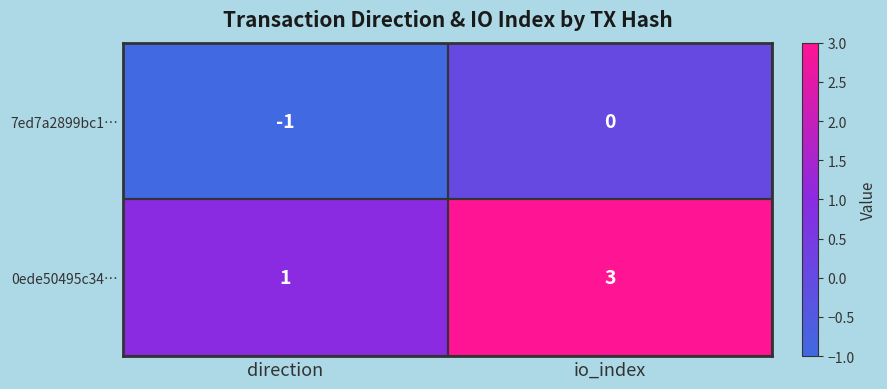

The value of 0ede50495c34… at io_index is 1. True or false?

False